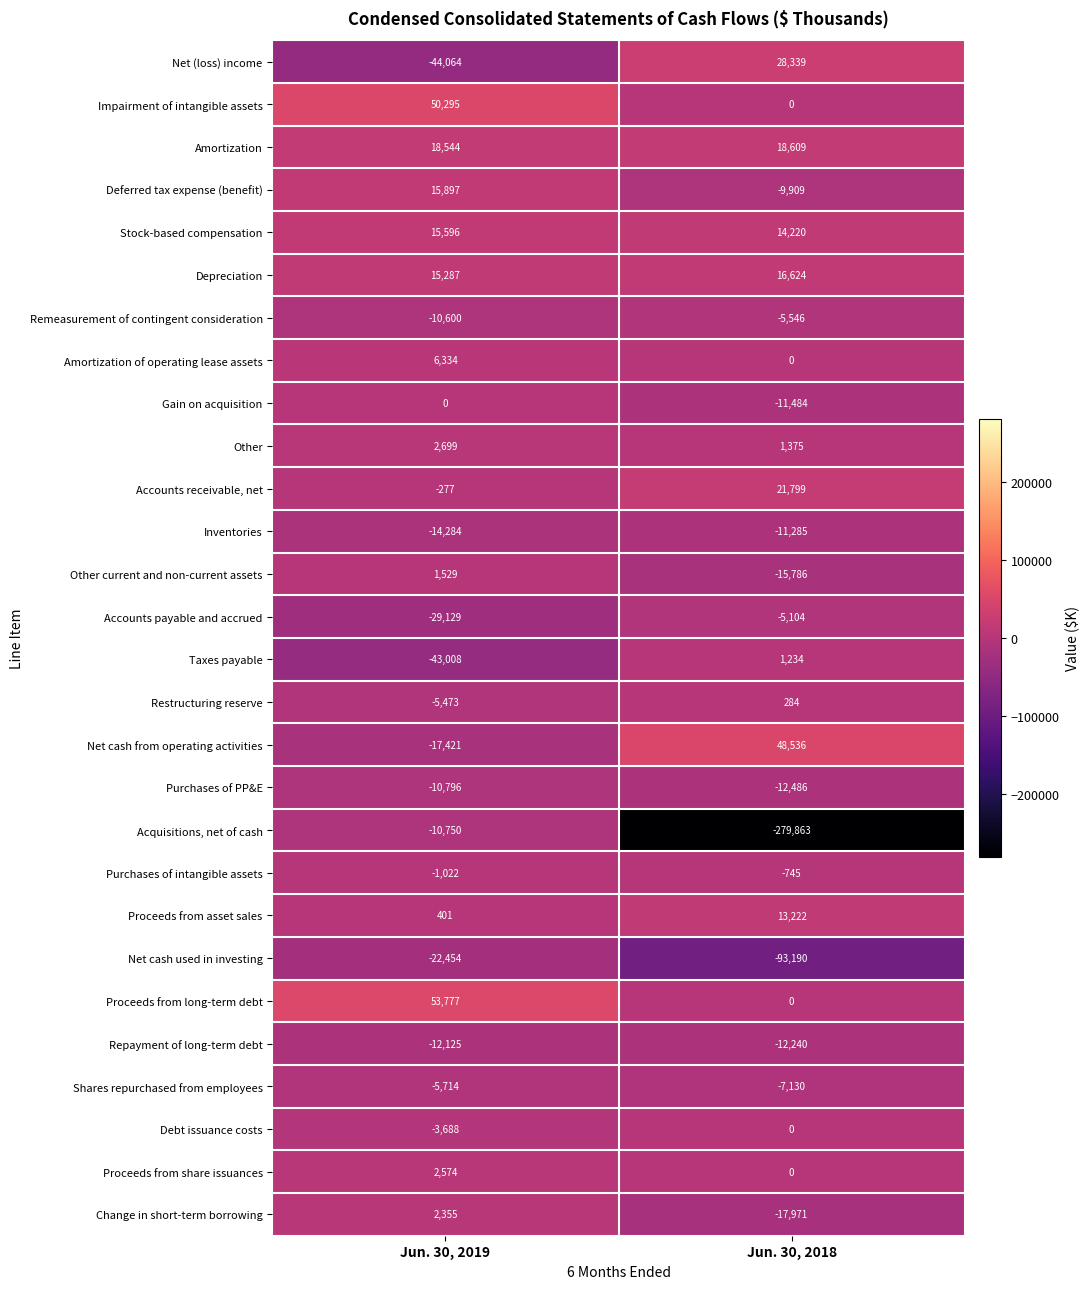

The Other current and non-current assets series shows -26117 at Jun. 30, 2018. True or false?

False